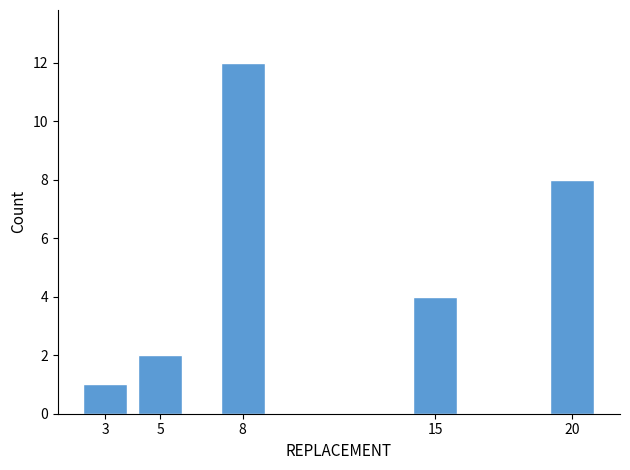

Reading right to left, extract all data points from this chart.

20=8	15=4	8=12	5=2	3=1